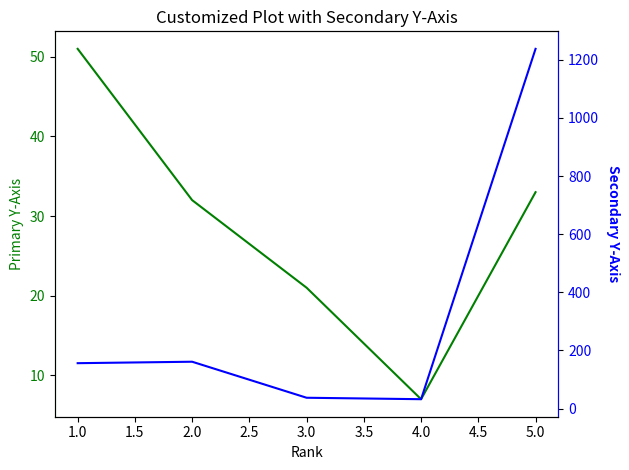

Reading right to left, extract all data points from this chart.

H index: 33	7	21	32	51
Total Docs. (3years): 1238	32	37	161	156